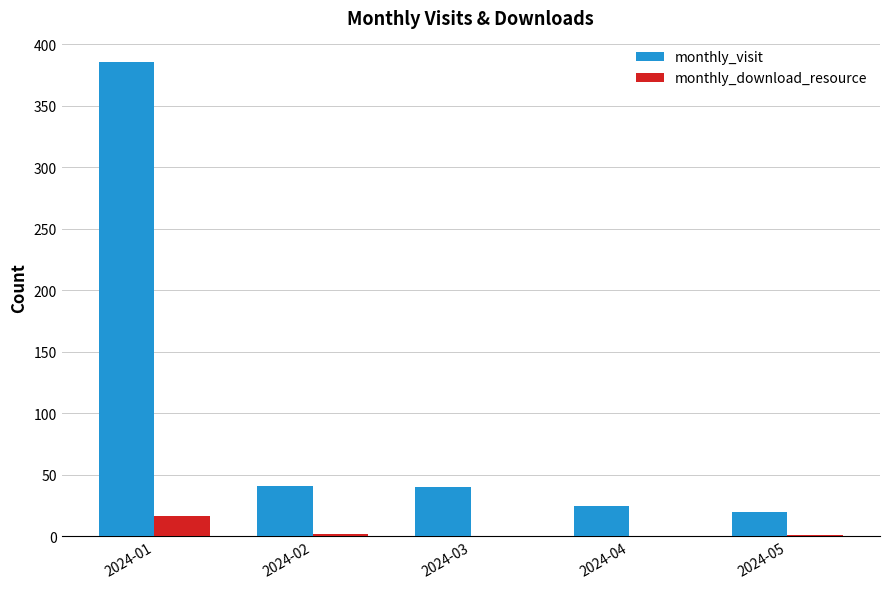

The value of monthly_visit at 2024-02 is 11. True or false?

False